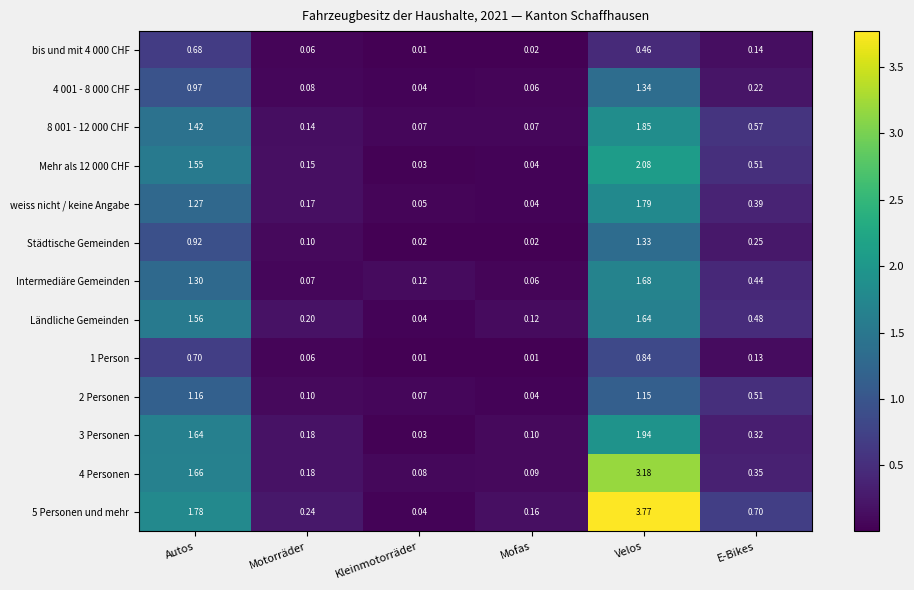

At which category does the chart reach its peak across all series?

Velos